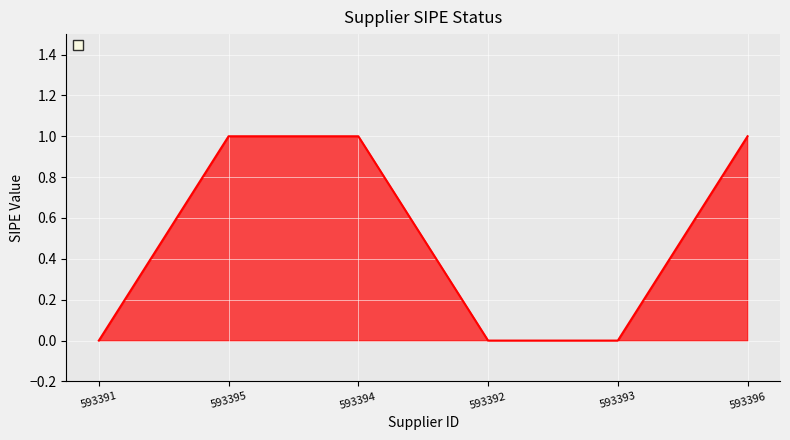

Reading left to right, transcribe all the data shown in this chart.

0	1	1	0	0	1